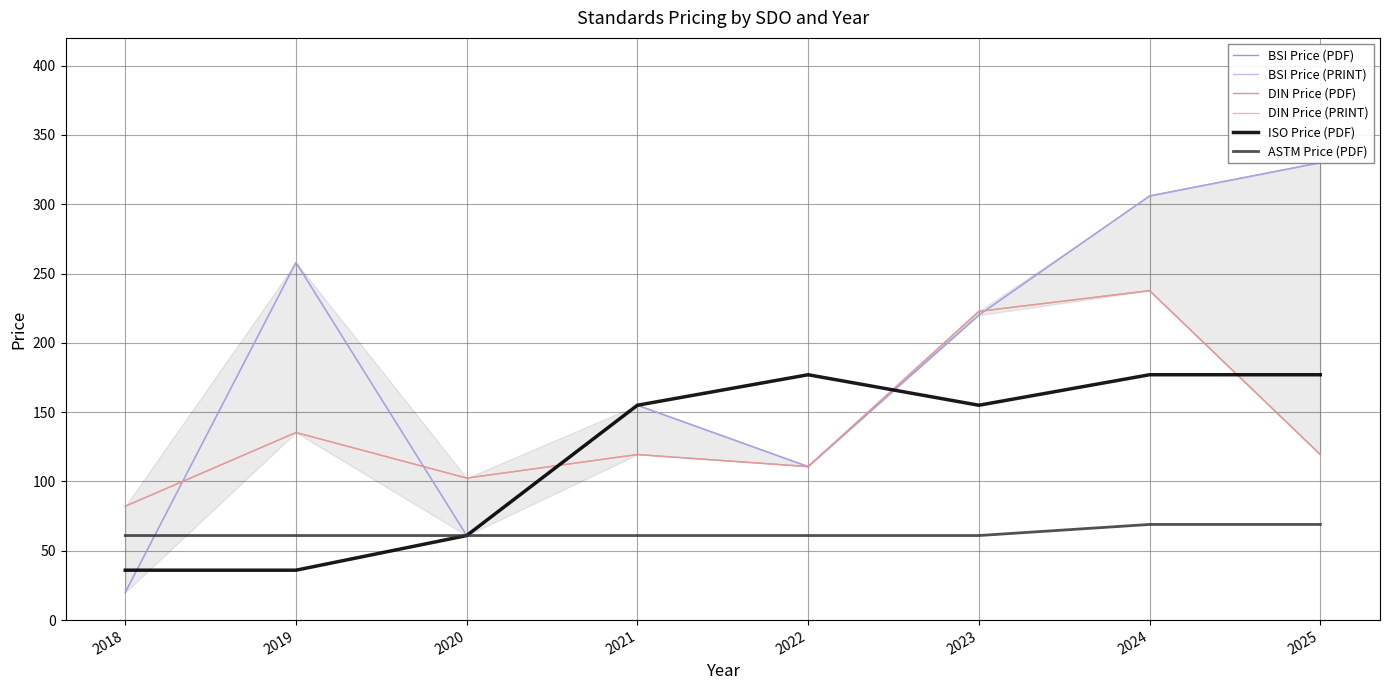

In BSI Price (PRINT), how many points are higher than both neighbors (excluding endpoints)?

2